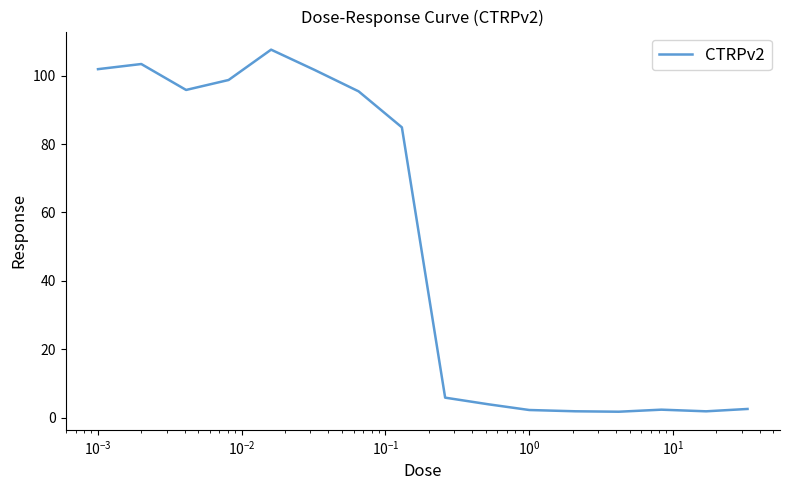

What is the difference between the maximum and minimum values?

105.9